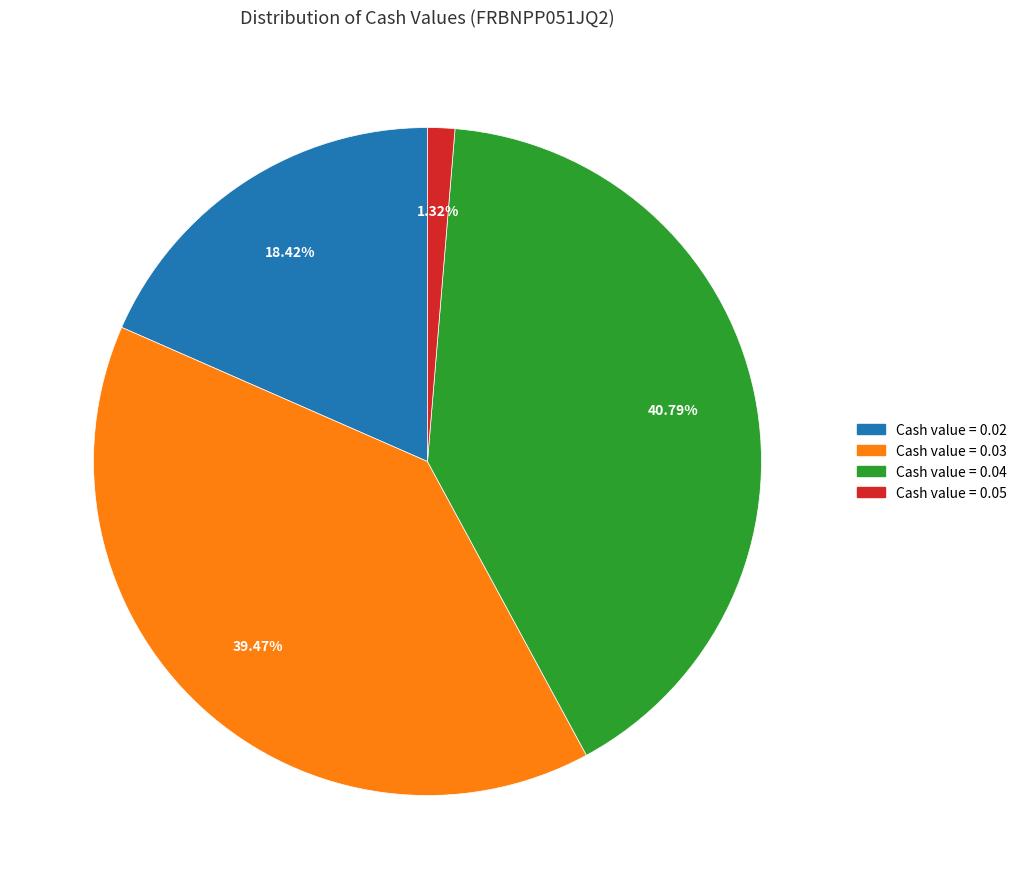

Does any single category account for the majority?

No